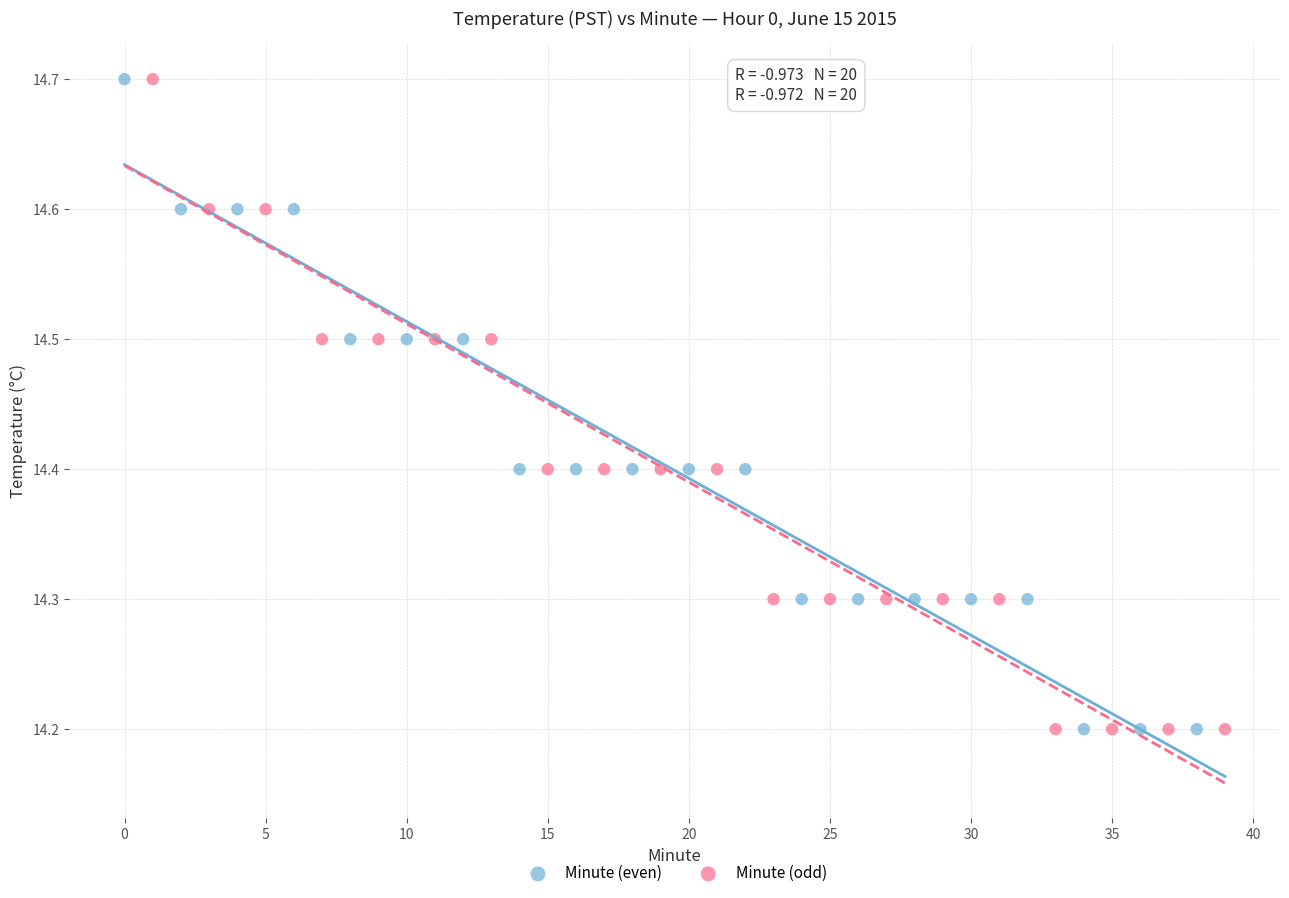

What are all the series names shown in the legend?

Minute (even), Minute (odd)